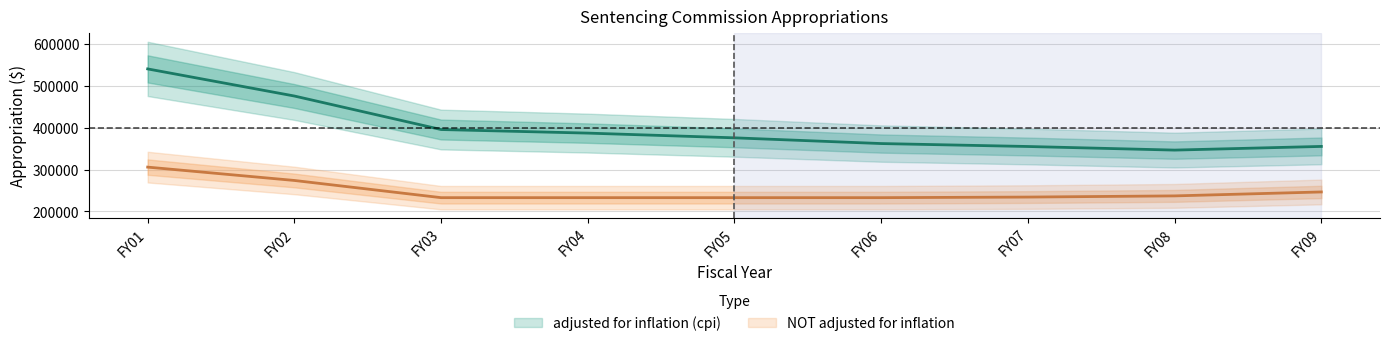

Which category has the highest value across all series?

FY01